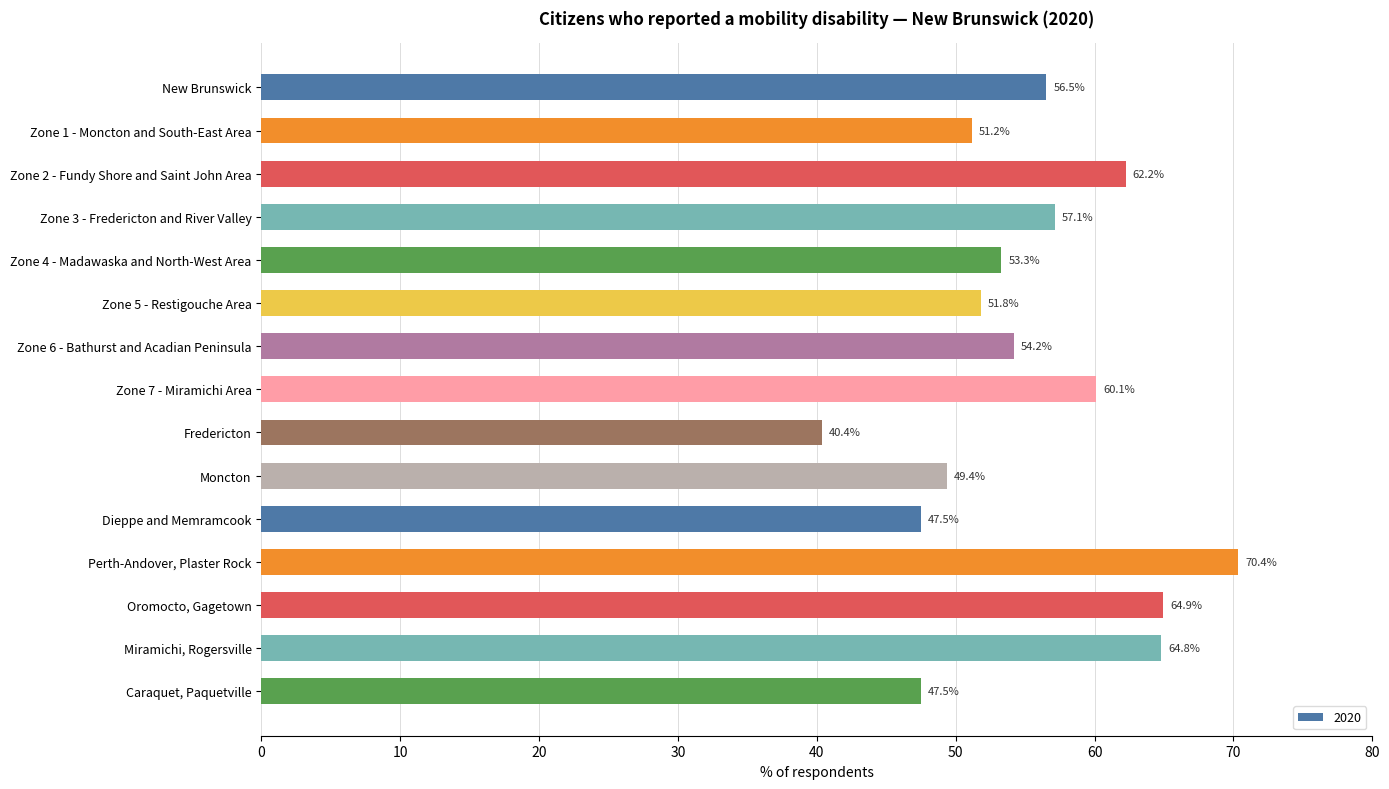

Read the value at Caraquet, Paquetville.

47.5